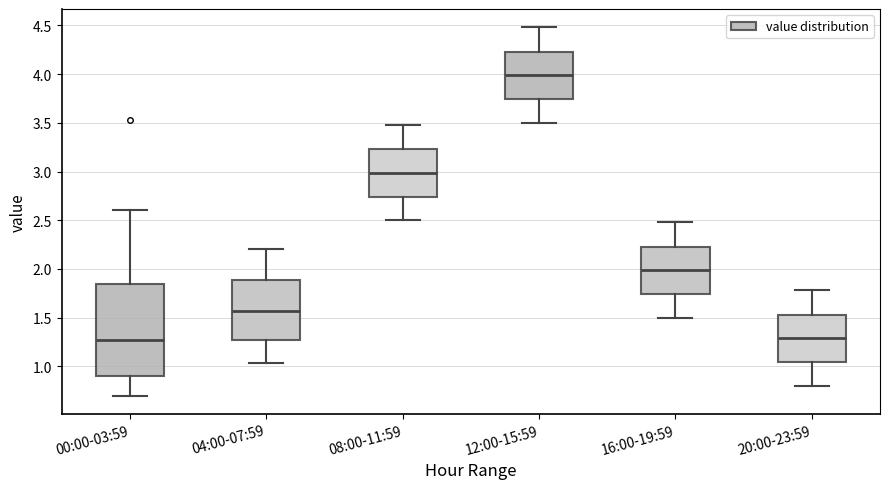

Which box's median line is the highest?

12:00-15:59